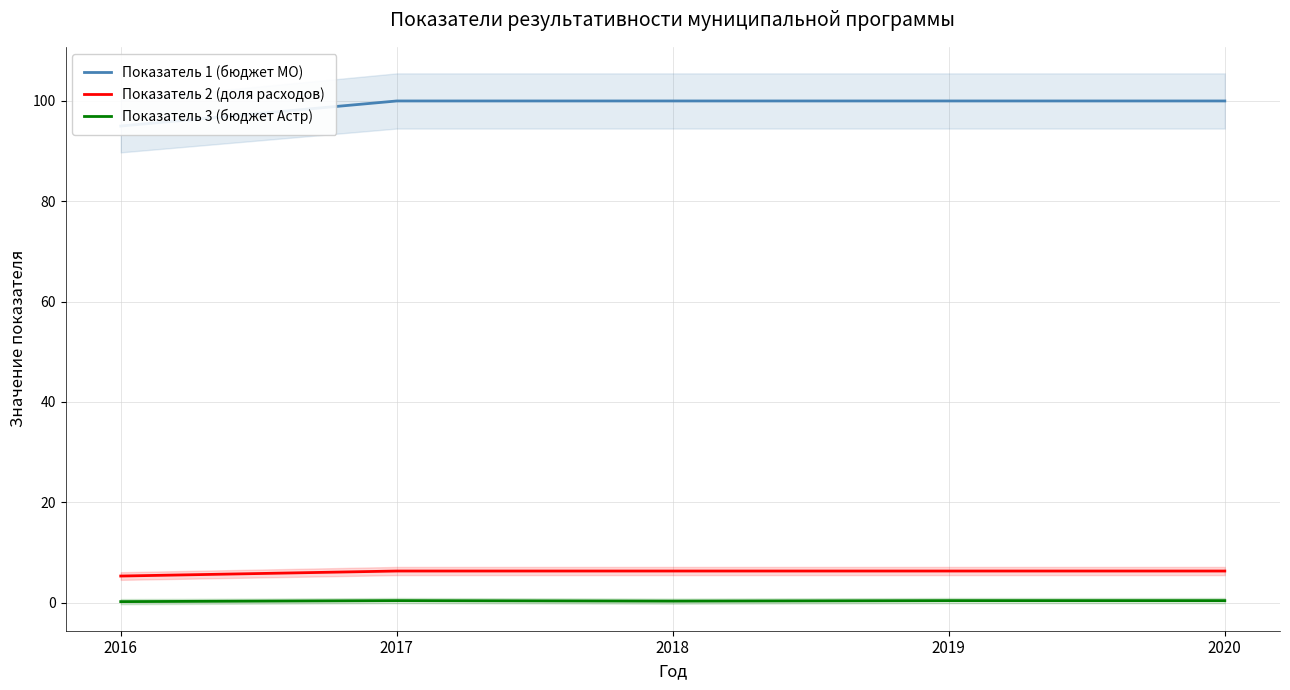

At which category is the sum across all series the highest?

2017